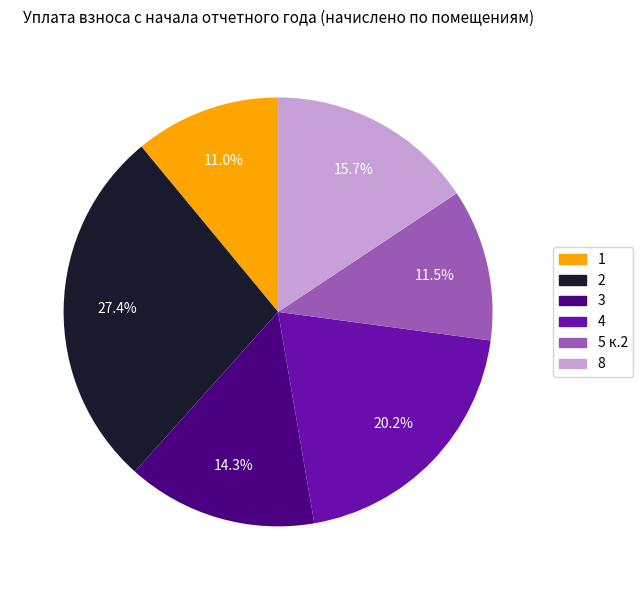

Does 3 represent more than half of the total?

No